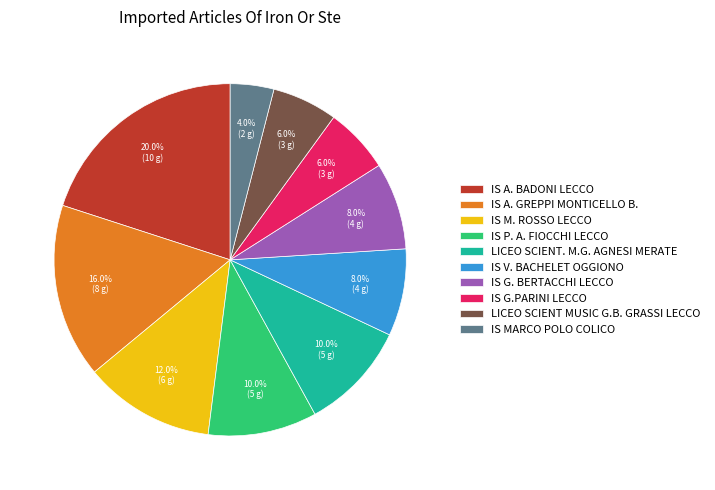

Count the number of slices in the pie.

10